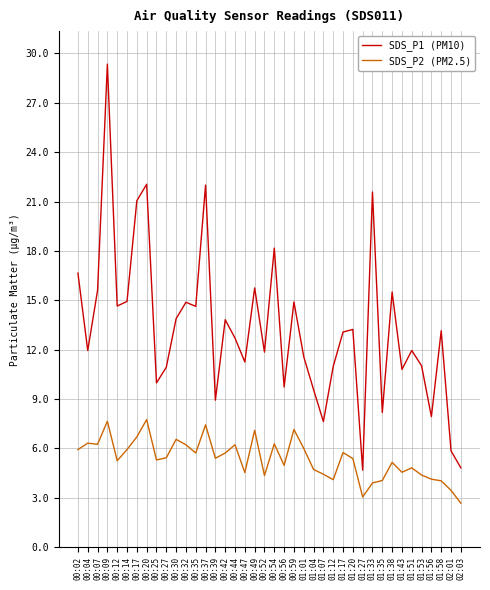

Does the chart display data point markers on the line(s)?

No